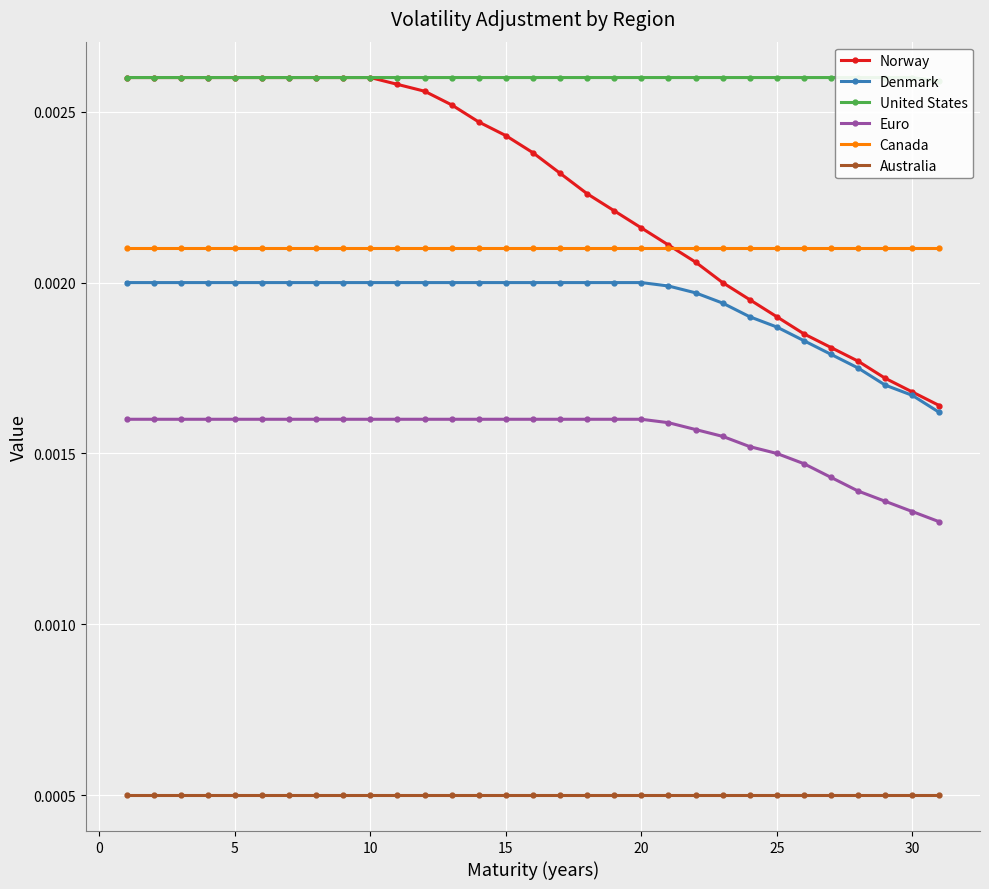

Count the Denmark values in the range 0 to 1.

31